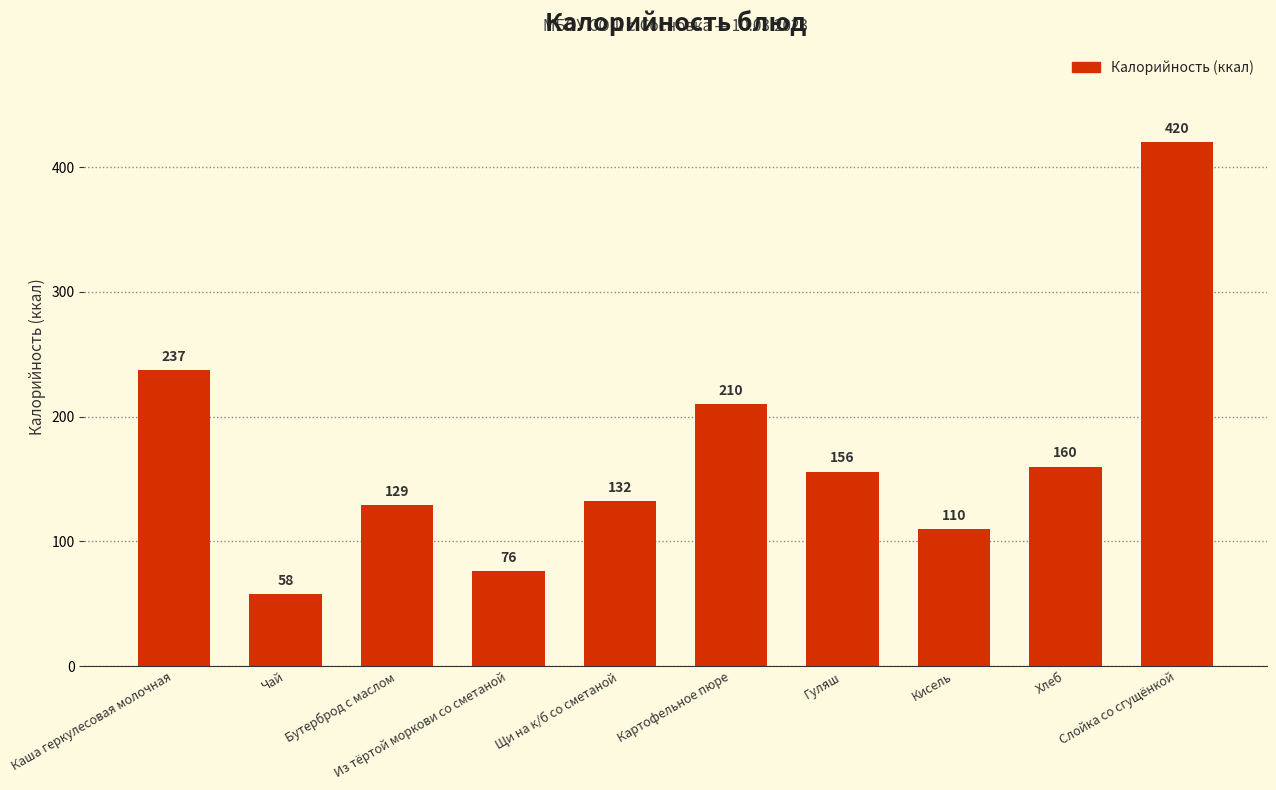

How many bars are there in total?

10